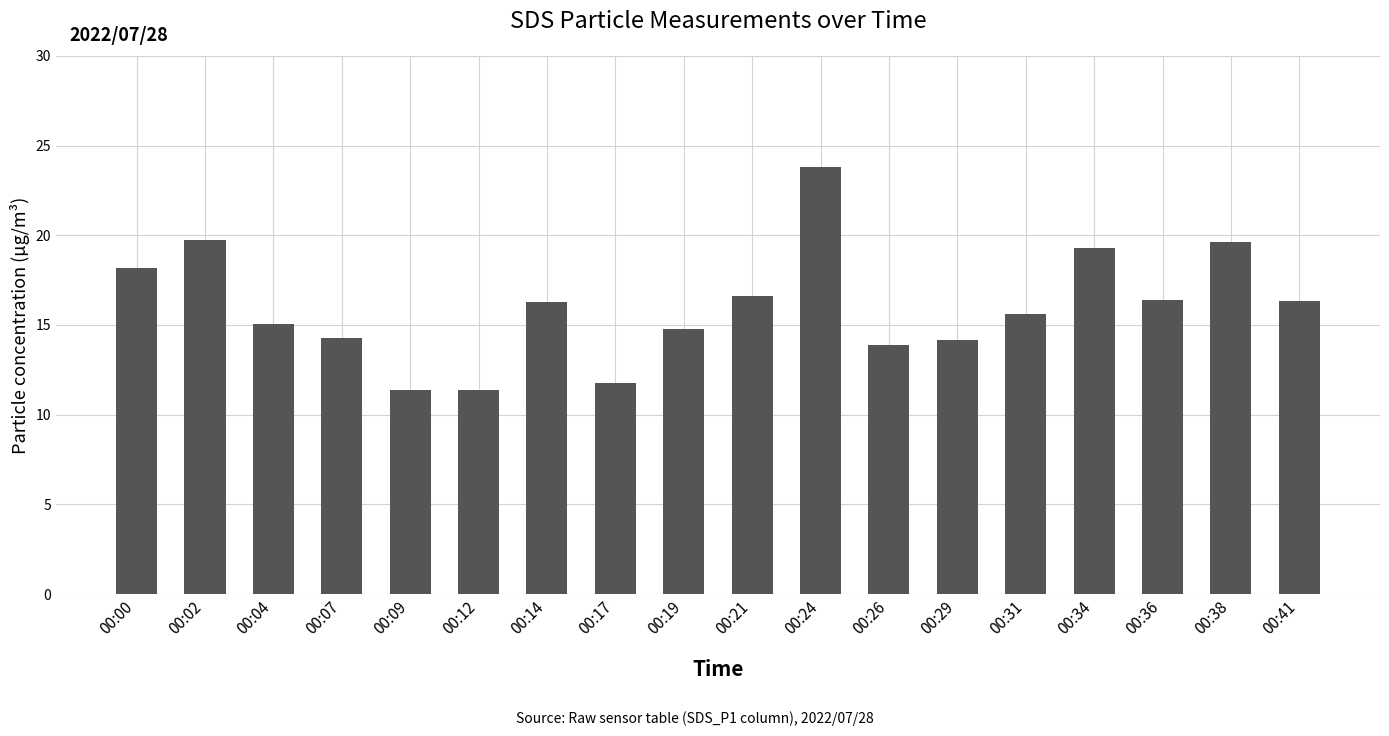

What is the value of the 10th bar from the left?

16.6